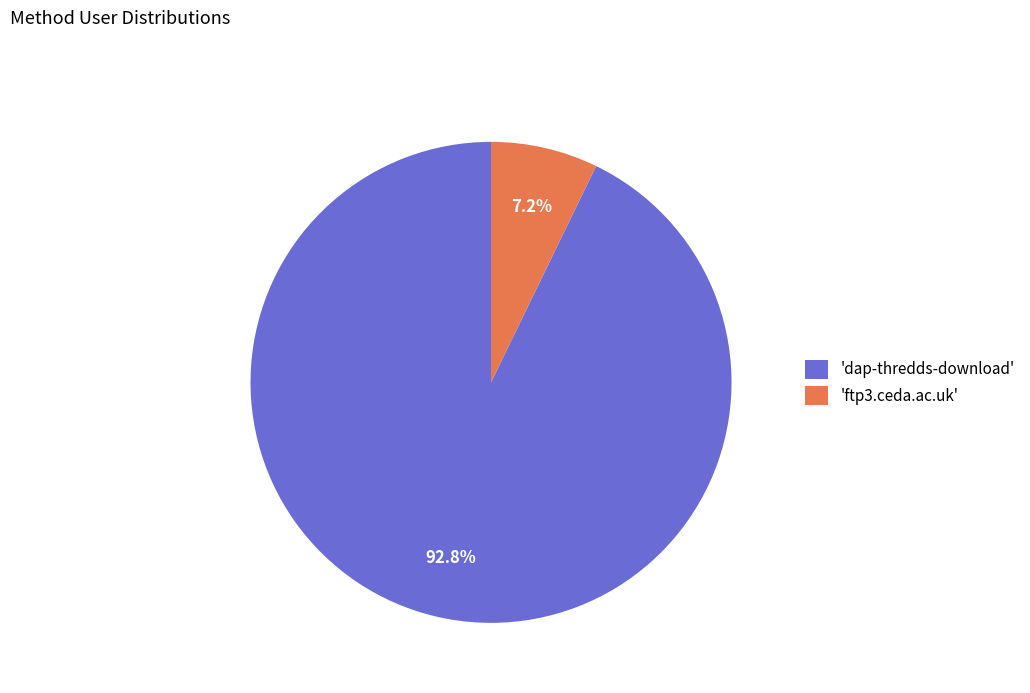

What is the ratio of the value at 'dap-thredds-download' to the value at 'ftp3.ceda.ac.uk'?

12.9